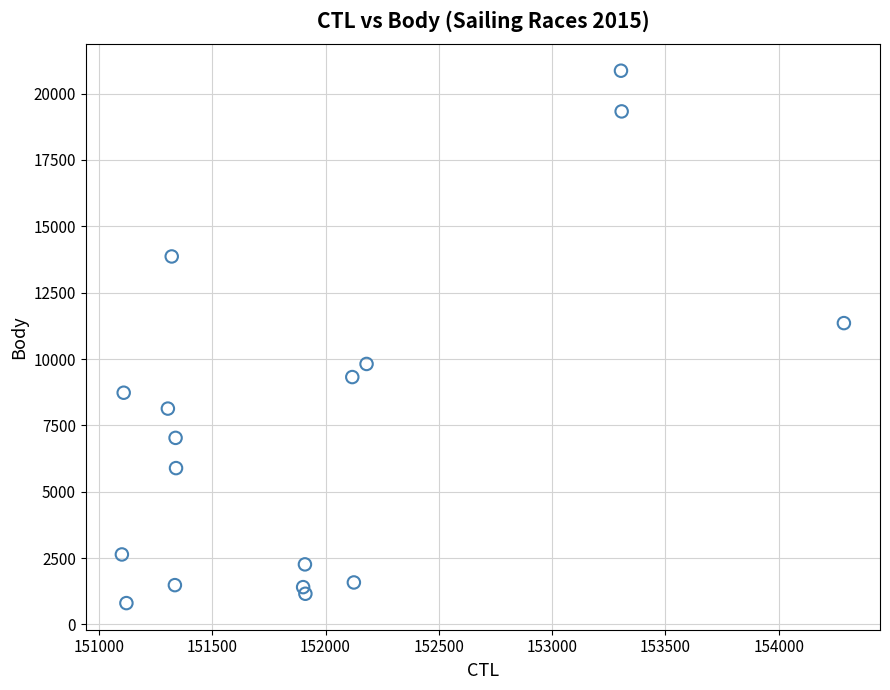

What is the range of X values (max minus min)?

3187